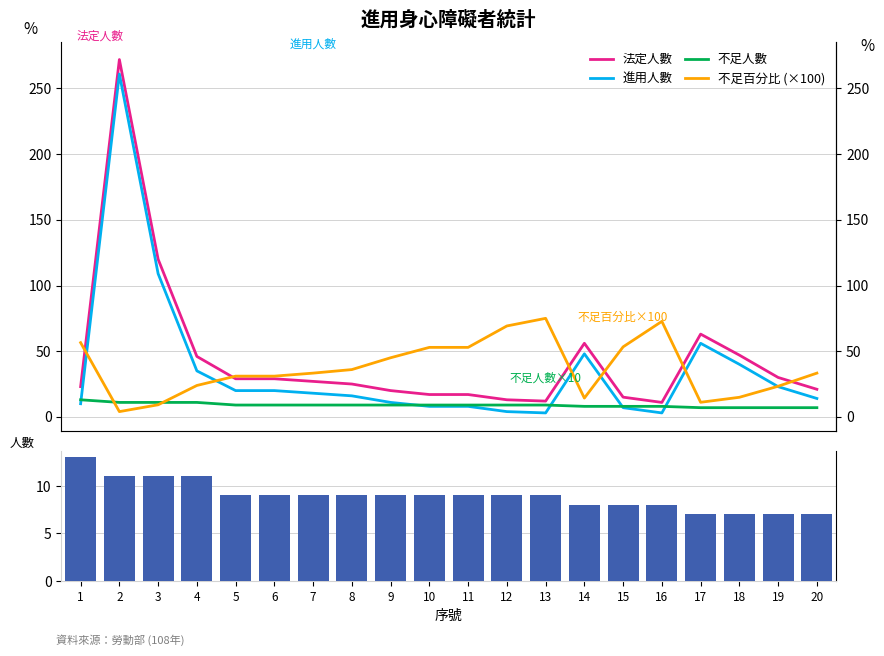

What is the difference between the highest and lowest values at 20?

26.3